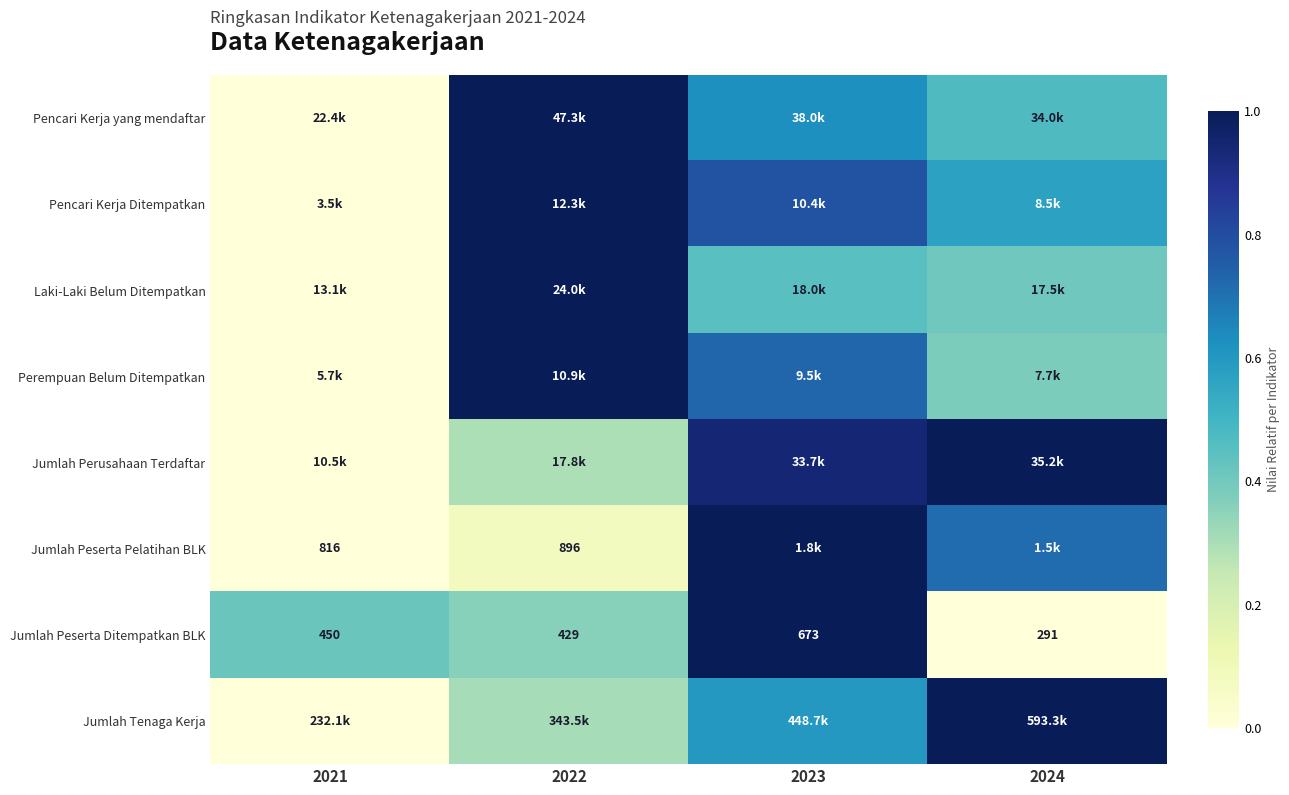

Is the value of Jumlah Tenaga Kerja at 2021 greater than the value of Perempuan Belum Ditempatkan at 2022?

No